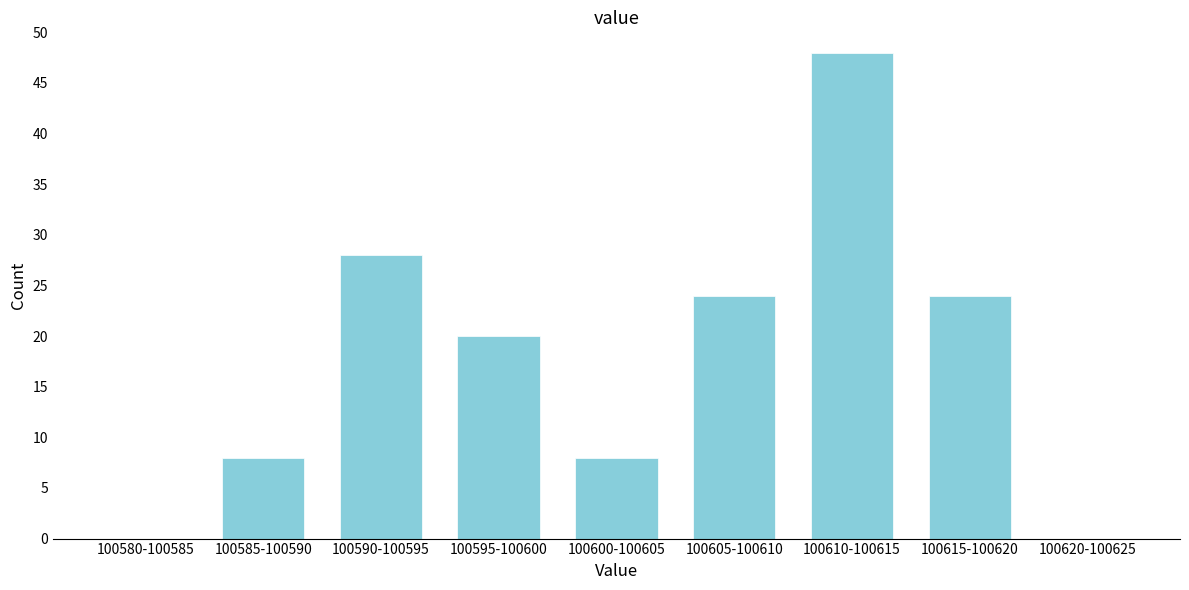

Reading left to right, transcribe all the data shown in this chart.

100580-100585=0	100585-100590=8	100590-100595=28	100595-100600=20	100600-100605=8	100605-100610=24	100610-100615=48	100615-100620=24	100620-100625=0